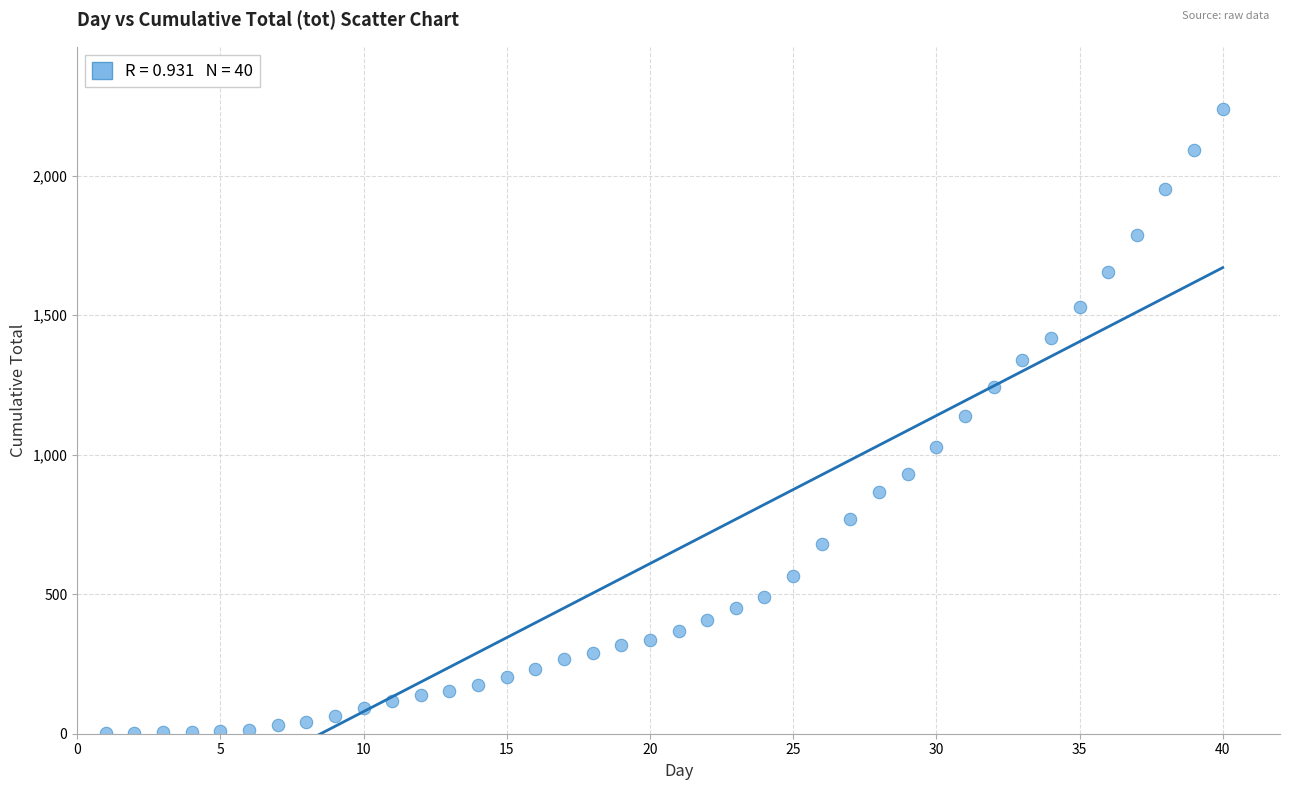

What is the range of Y values (max minus min)?

2235